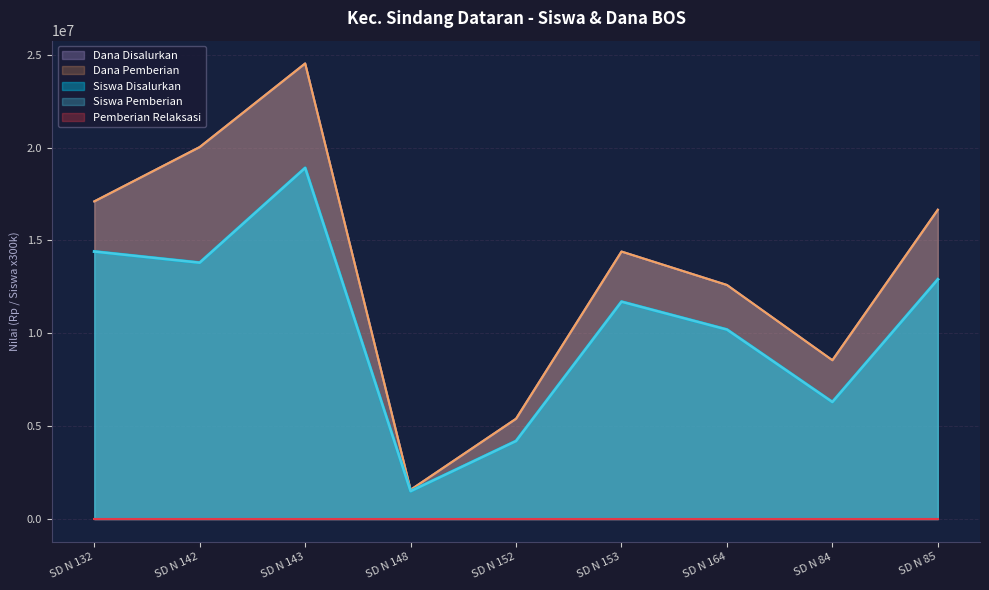

Where does the Dana Disalurkan series first go above 14400000?

SD N 132